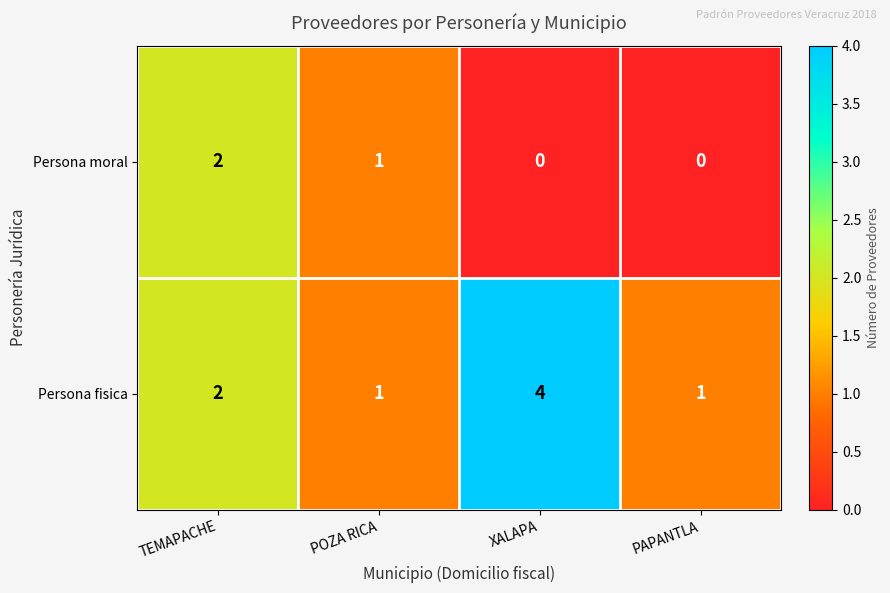

What is the spread (max minus min) of values at XALAPA?

4